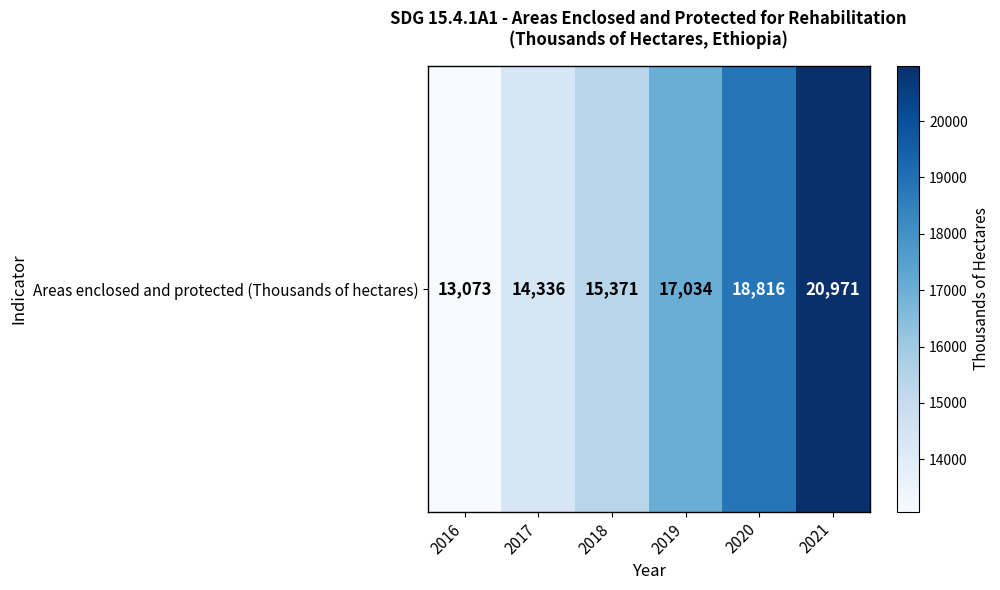

Which label corresponds to the largest value in the chart?

2021